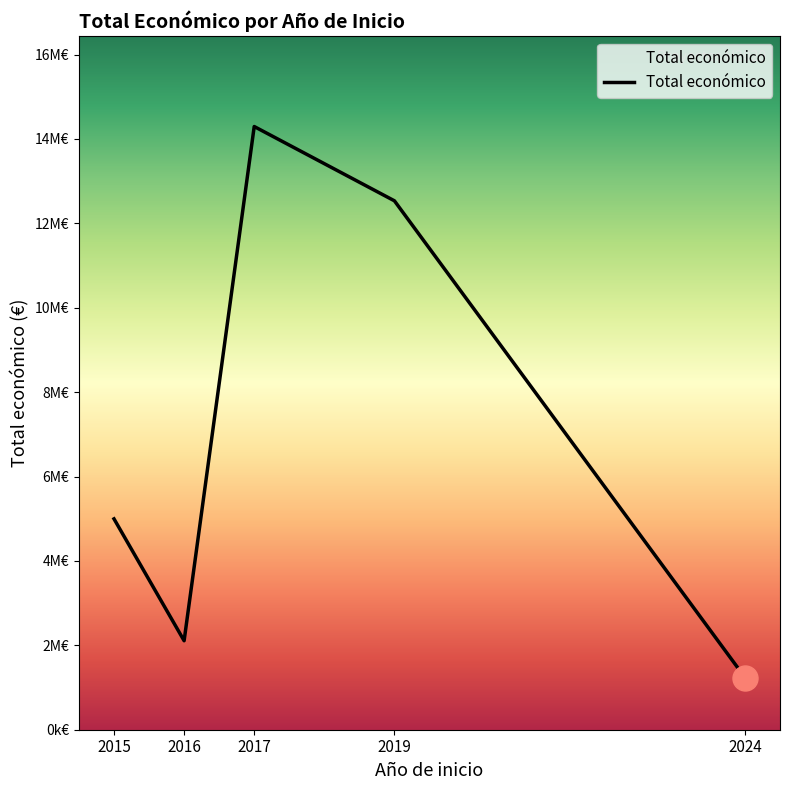

What is the difference between the maximum and minimum values?

13057461